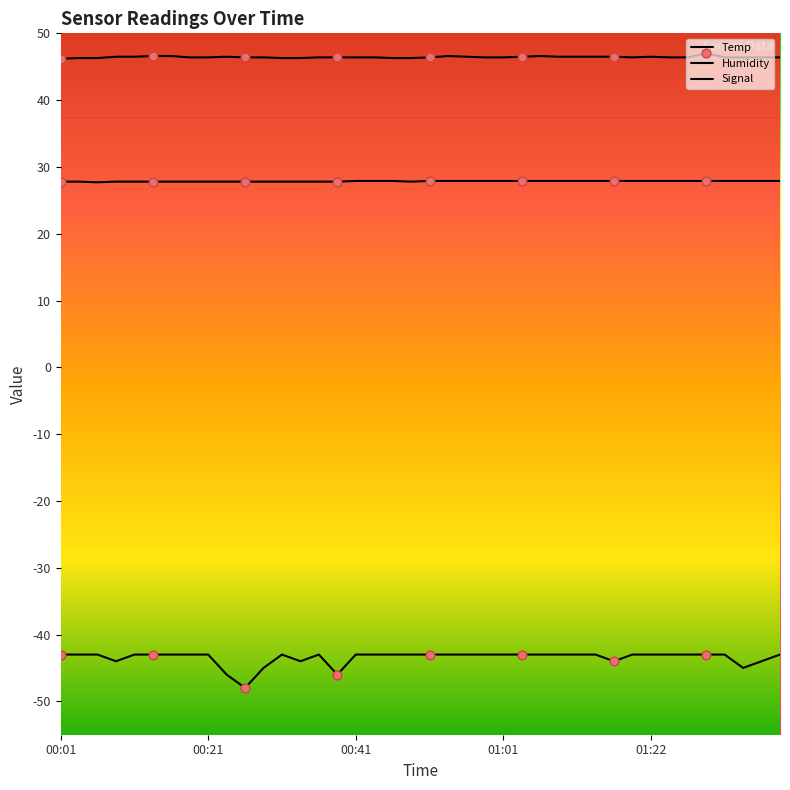

How many lines are shown in the chart?

3